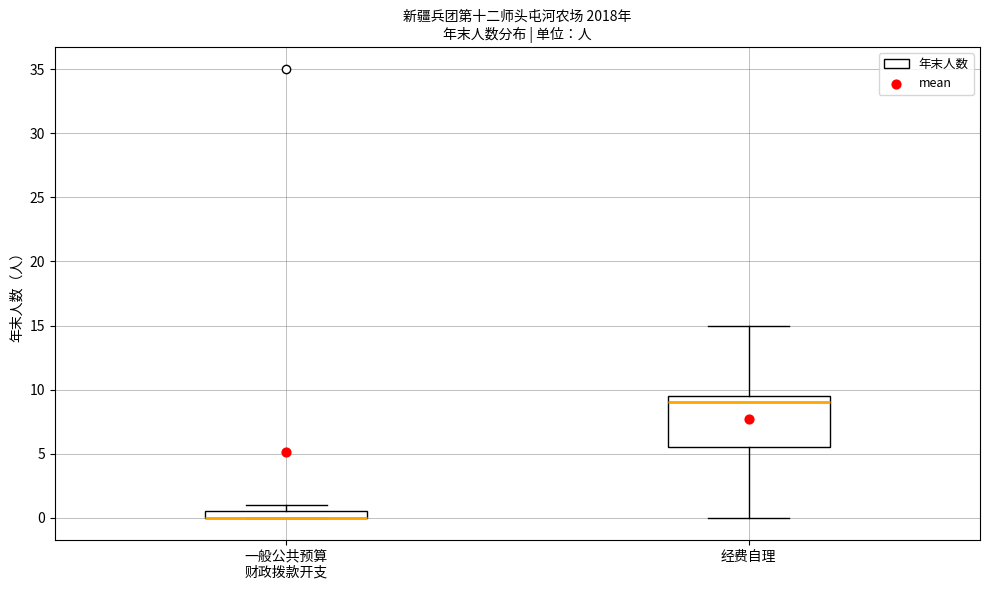

Which box is the tallest, from its lower edge to its upper edge?

经费自理